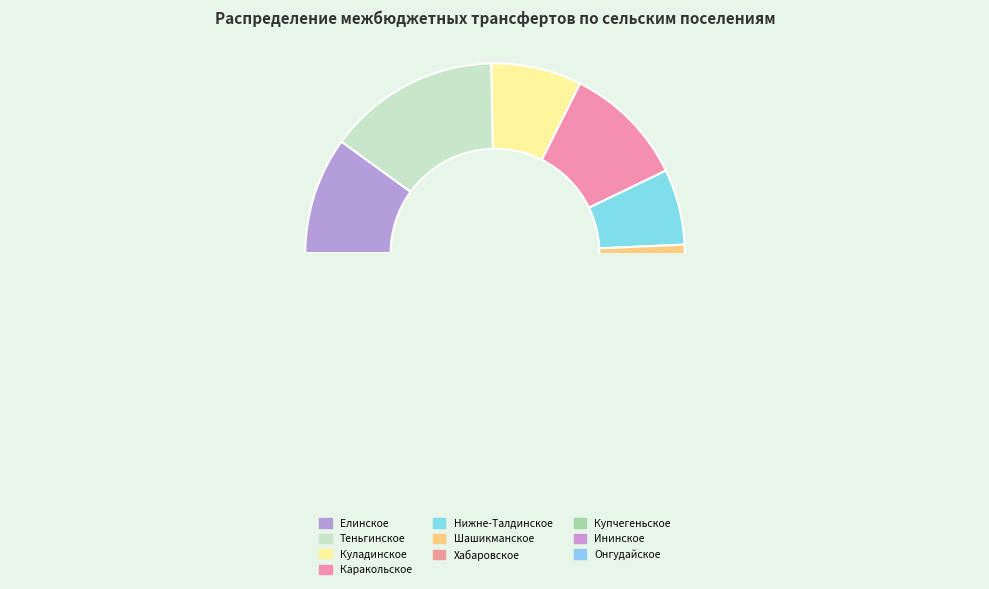

Combined, what portion of the pie is Онгудайское and Елинское?

18.4%